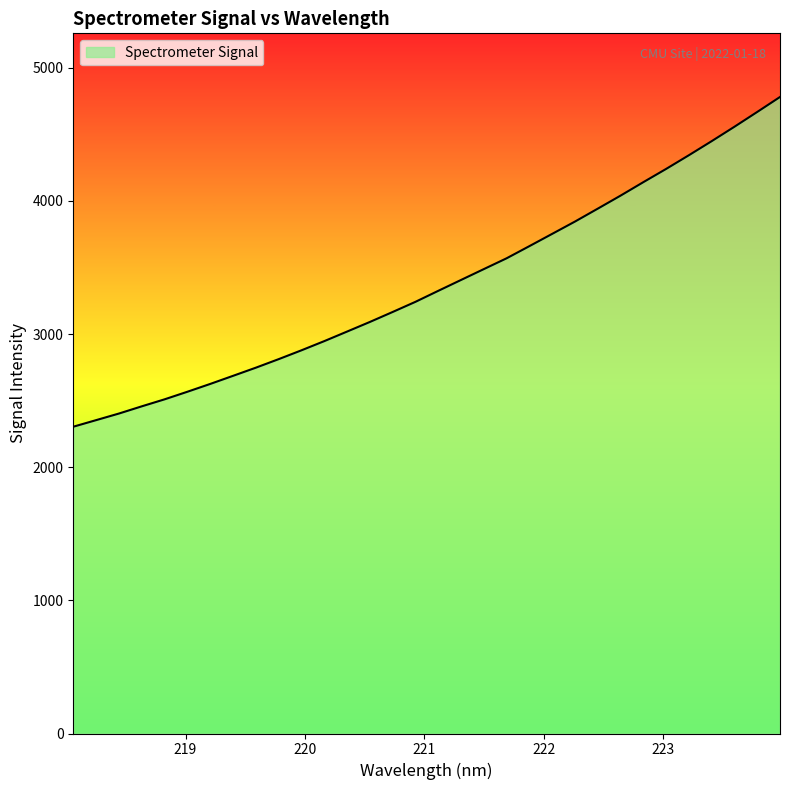

What is the difference between the maximum and minimum values?

2476.5